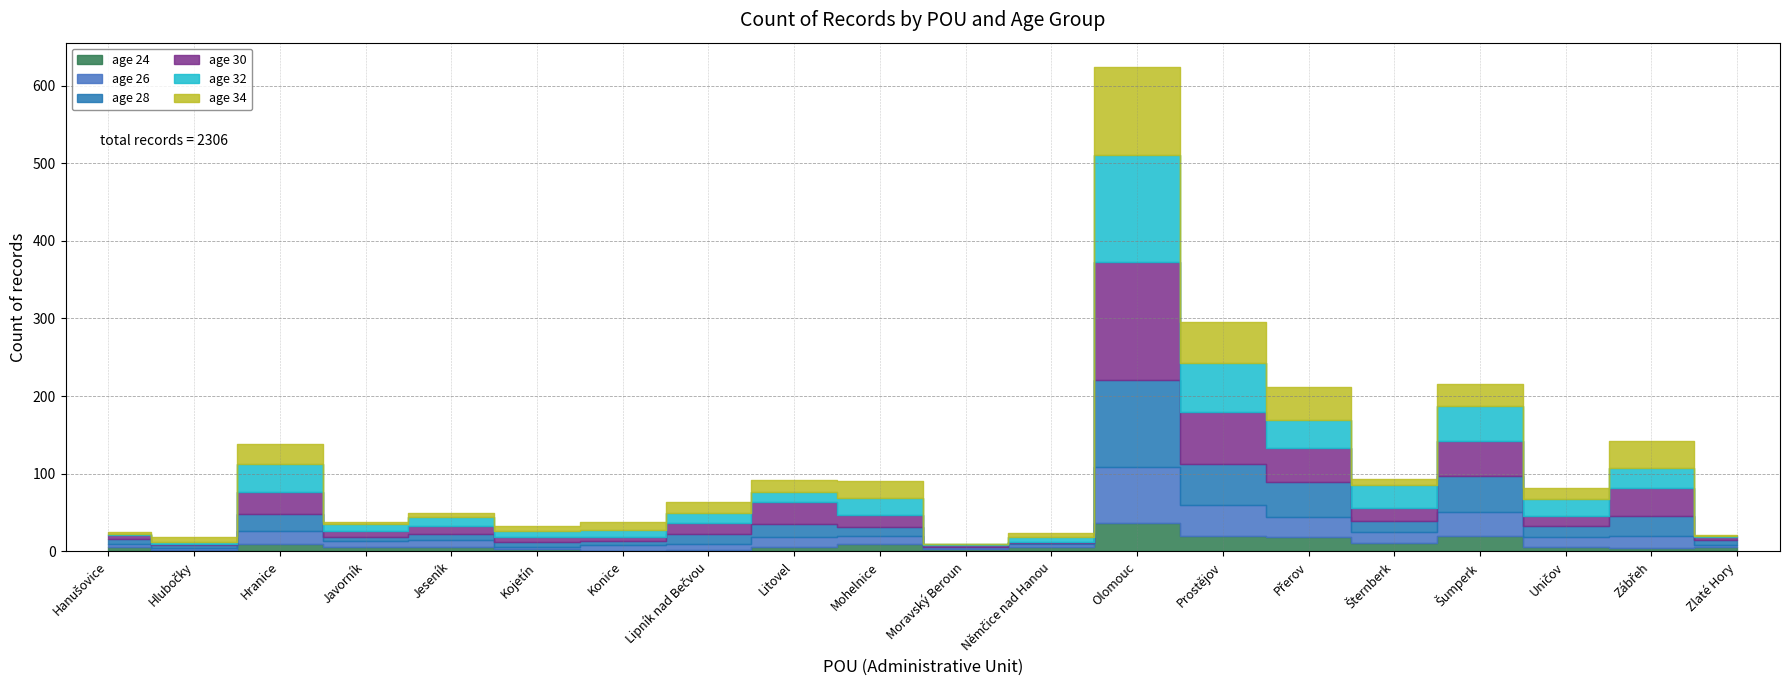

Reading left to right, what are all the values shown in this chart?

age 24: Hanušovice=6	Hlubočky=2	Hranice=10	Javorník=6	Jeseník=6	Kojetín=3	Konice=1	Lipník nad Bečvou=2	Litovel=5	Mohelnice=10	Moravský Beroun=3	Němčice nad Hanou=6	Olomouc=37	Prostějov=20	Přerov=19	Šternberk=11	Šumperk=20	Uničov=6	Zábřeh=4	Zlaté Hory=6
age 26: Hanušovice=4	Hlubočky=2	Hranice=16	Javorník=7	Jeseník=9	Kojetín=3	Konice=7	Lipník nad Bečvou=7	Litovel=14	Mohelnice=10	Moravský Beroun=2	Němčice nad Hanou=3	Olomouc=72	Prostějov=40	Přerov=25	Šternberk=14	Šumperk=31	Uničov=13	Zábřeh=16	Zlaté Hory=2
age 28: Hanušovice=6	Hlubočky=4	Hranice=22	Javorník=6	Jeseník=7	Kojetín=6	Konice=6	Lipník nad Bečvou=14	Litovel=16	Mohelnice=12	Moravský Beroun=0	Němčice nad Hanou=2	Olomouc=112	Prostějov=52	Přerov=45	Šternberk=14	Šumperk=46	Uničov=14	Zábřeh=25	Zlaté Hory=7
age 30: Hanušovice=5	Hlubočky=2	Hranice=29	Javorník=7	Jeseník=11	Kojetín=7	Konice=5	Lipník nad Bečvou=14	Litovel=29	Mohelnice=15	Moravský Beroun=3	Němčice nad Hanou=1	Olomouc=152	Prostějov=67	Přerov=44	Šternberk=17	Šumperk=45	Uničov=13	Zábřeh=37	Zlaté Hory=3
age 32: Hanušovice=1	Hlubočky=2	Hranice=35	Javorník=9	Jeseník=11	Kojetín=7	Konice=9	Lipník nad Bečvou=13	Litovel=12	Mohelnice=22	Moravský Beroun=1	Němčice nad Hanou=7	Olomouc=137	Prostějov=64	Přerov=36	Šternberk=29	Šumperk=45	Uničov=22	Zábřeh=26	Zlaté Hory=2
age 34: Hanušovice=3	Hlubočky=7	Hranice=26	Javorník=3	Jeseník=6	Kojetín=7	Konice=10	Lipník nad Bečvou=14	Litovel=16	Mohelnice=22	Moravský Beroun=1	Němčice nad Hanou=5	Olomouc=114	Prostějov=53	Přerov=43	Šternberk=8	Šumperk=28	Uničov=13	Zábřeh=34	Zlaté Hory=1